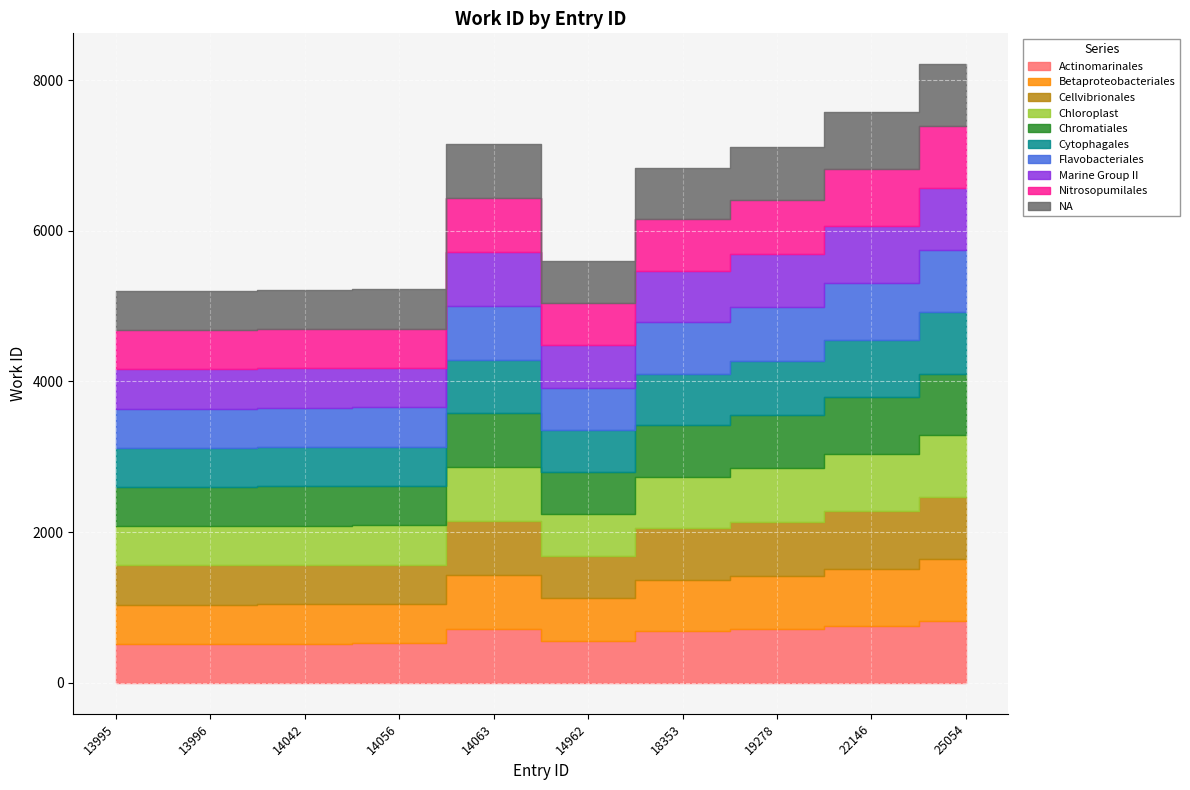

What is the smallest value displayed?

5199